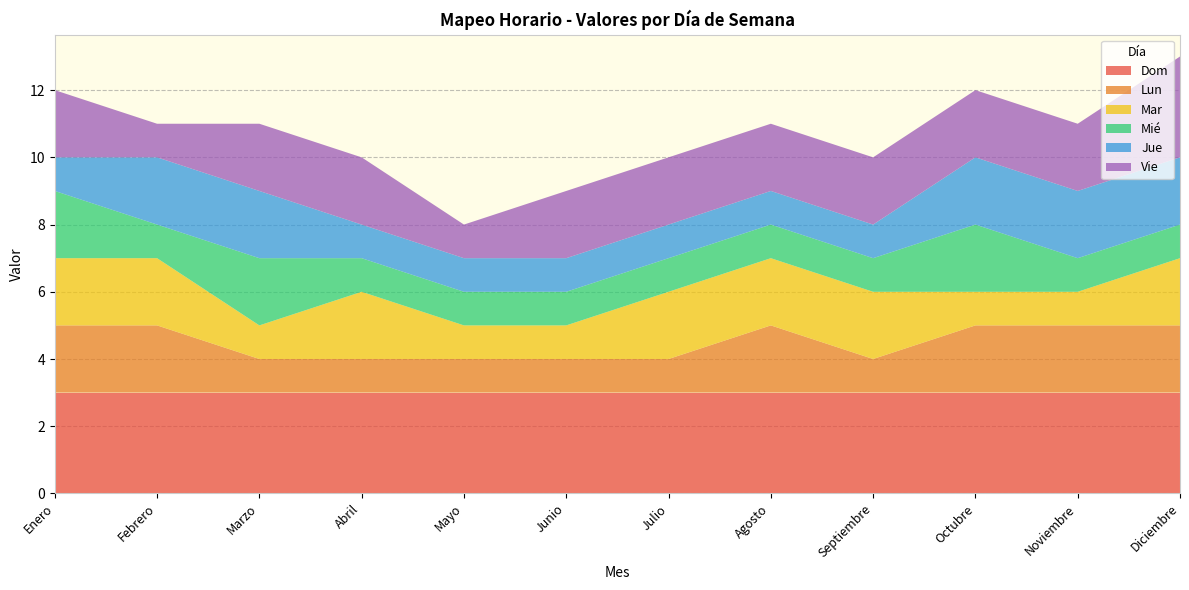

Reading left to right, transcribe all the data shown in this chart.

Dom: 3	3	3	3	3	3	3	3	3	3	3	3
Lun: 2	2	1	1	1	1	1	2	1	2	2	2
Mar: 2	2	1	2	1	1	2	2	2	1	1	2
Mié: 2	1	2	1	1	1	1	1	1	2	1	1
Jue: 1	2	2	1	1	1	1	1	1	2	2	2
Vie: 2	1	2	2	1	2	2	2	2	2	2	3